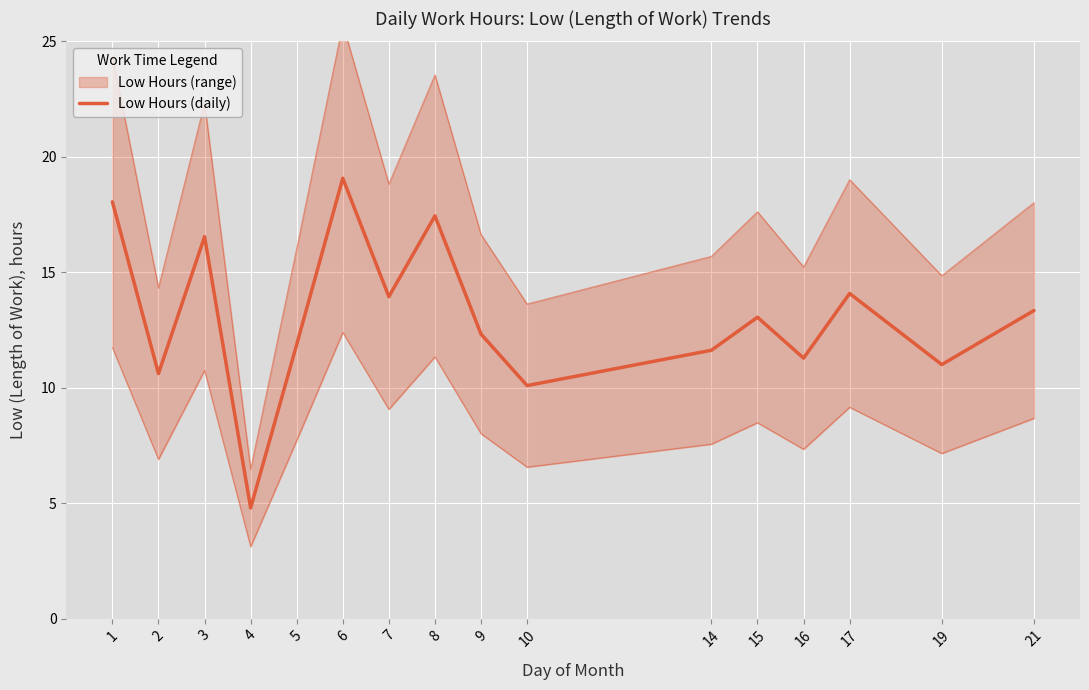

Reading right to left, list all the values displayed in this chart.

13.3	11.0	14.1	11.3	13.1	11.6	10.1	12.3	17.4	13.9	19.1	11.9	4.8	16.5	10.6	18.1